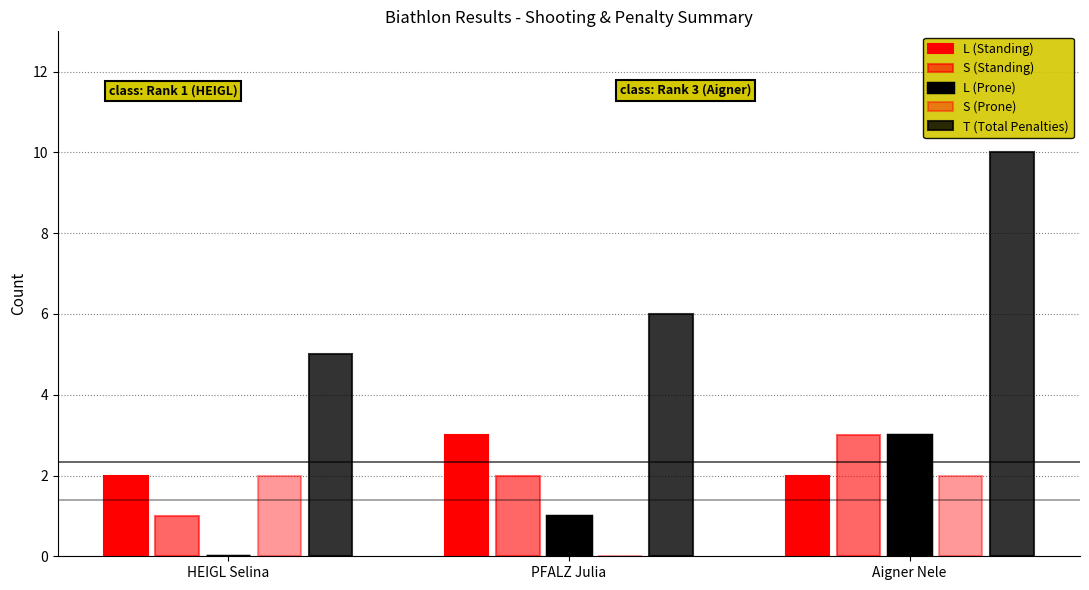

Count the number of data series in this chart.

5